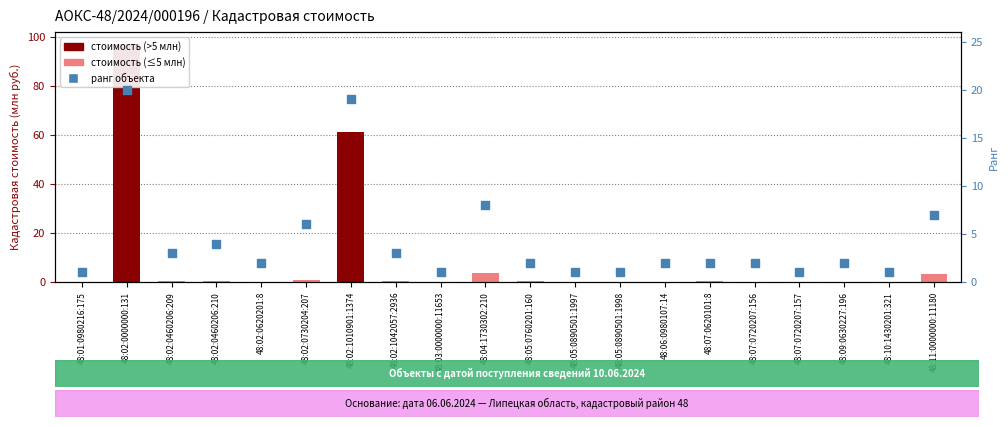

Which series reaches the minimum Y coordinate?

Кадастровая стоимость